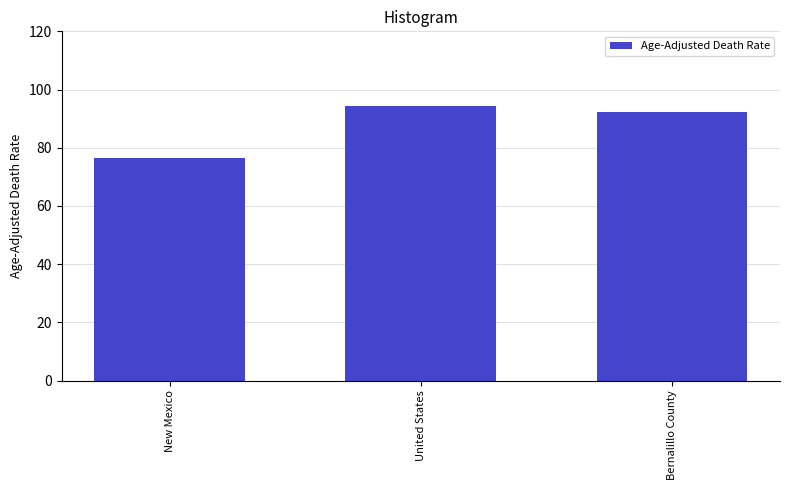

Which label corresponds to the smallest value in the chart?

New Mexico